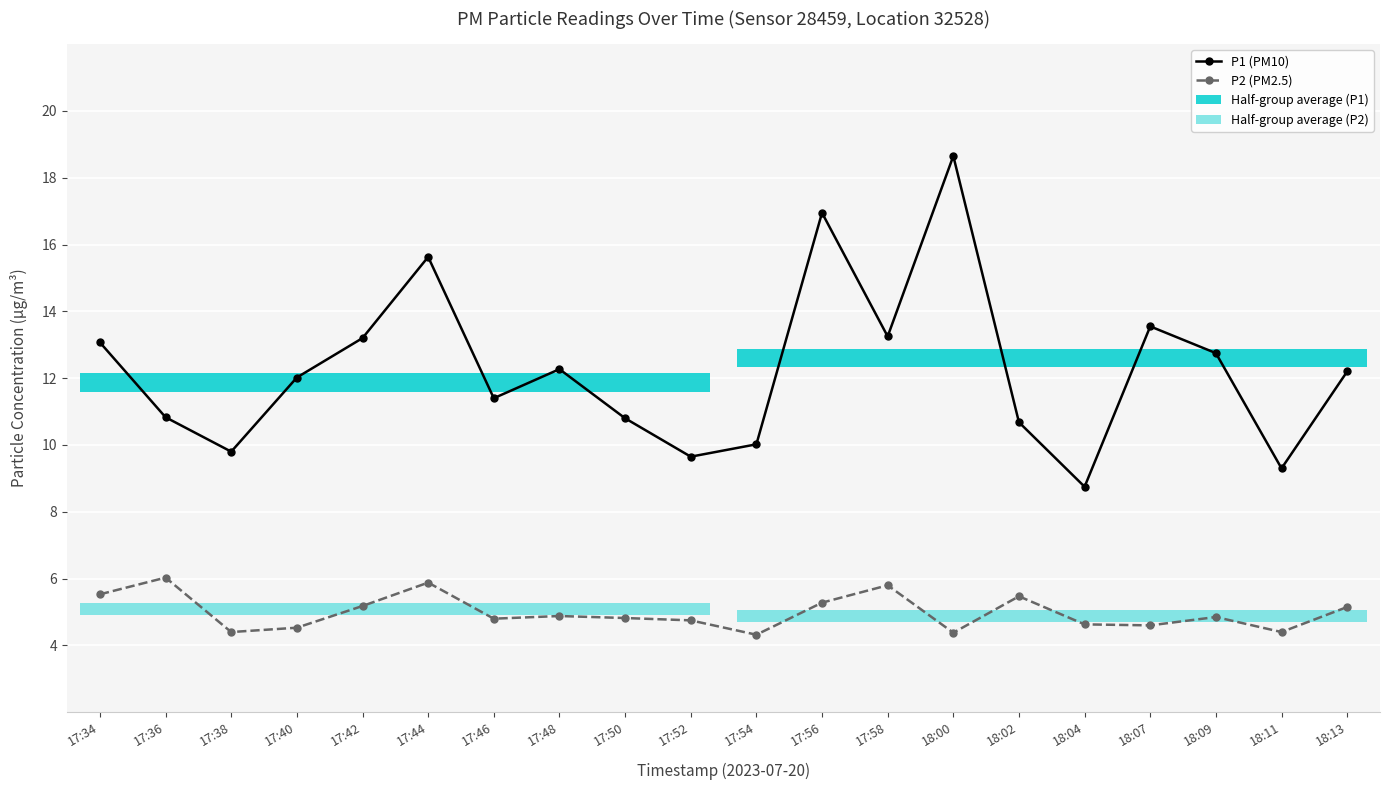

What is the difference between the maximum and second lowest values in the P1 (PM10) series?

9.3